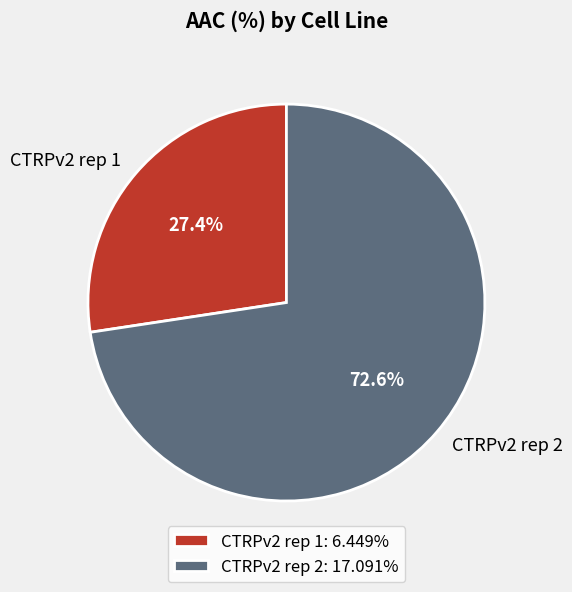

To the nearest percent, what is the combined percentage of CTRPv2 rep 1 and CTRPv2 rep 2?

100%